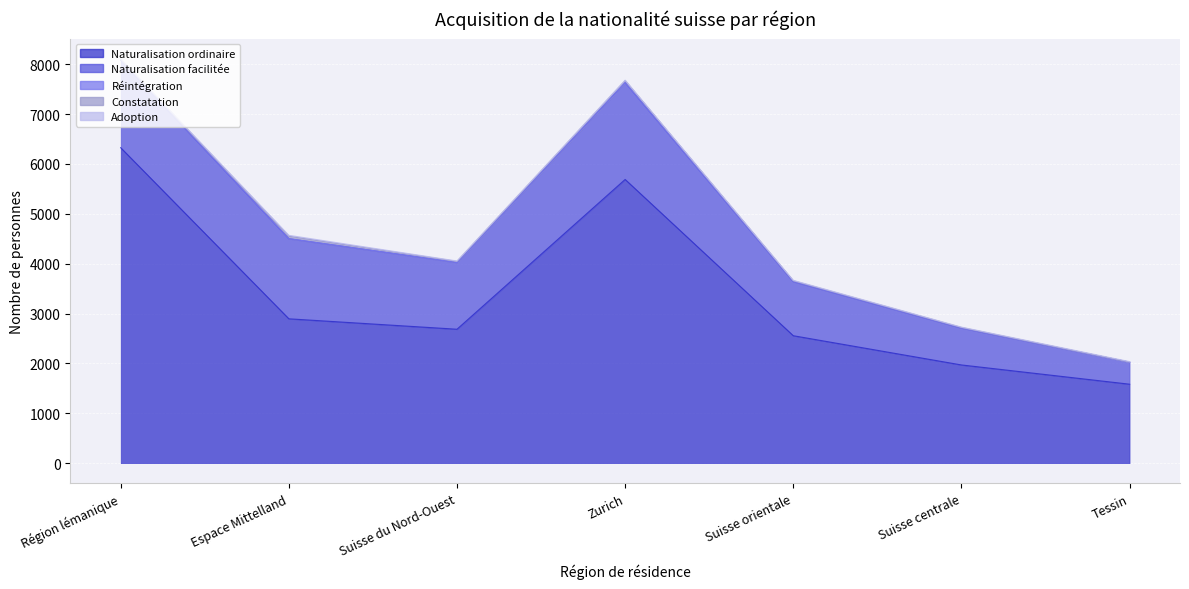

True or false: Naturalisation facilitée and Naturalisation ordinaire intersect in this chart.

False